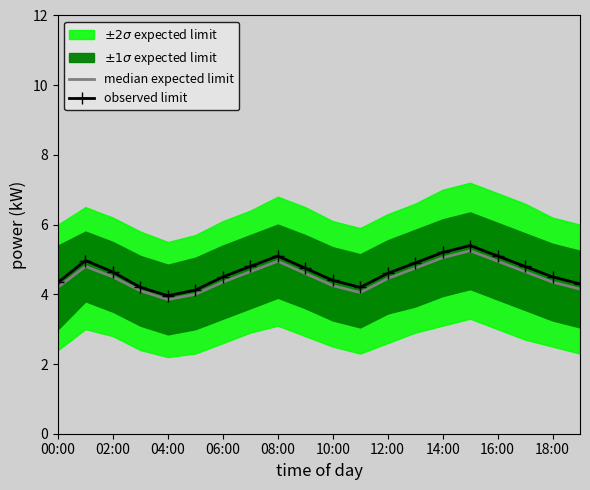

What is the maximum value for median expected limit?

5.2